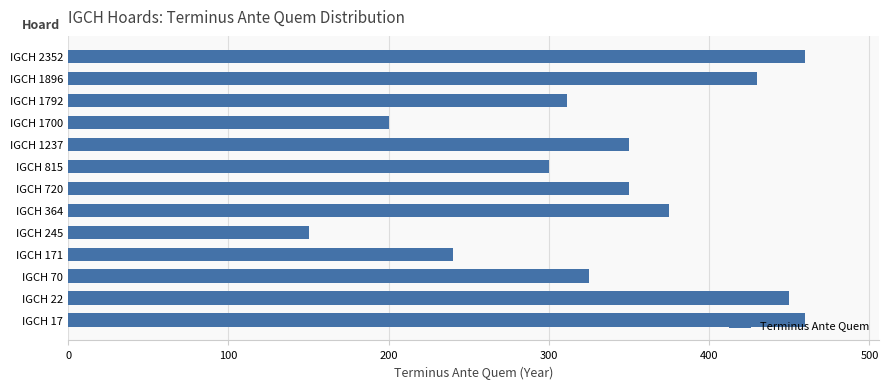

Between IGCH 245 and IGCH 1792, which is larger?

IGCH 1792